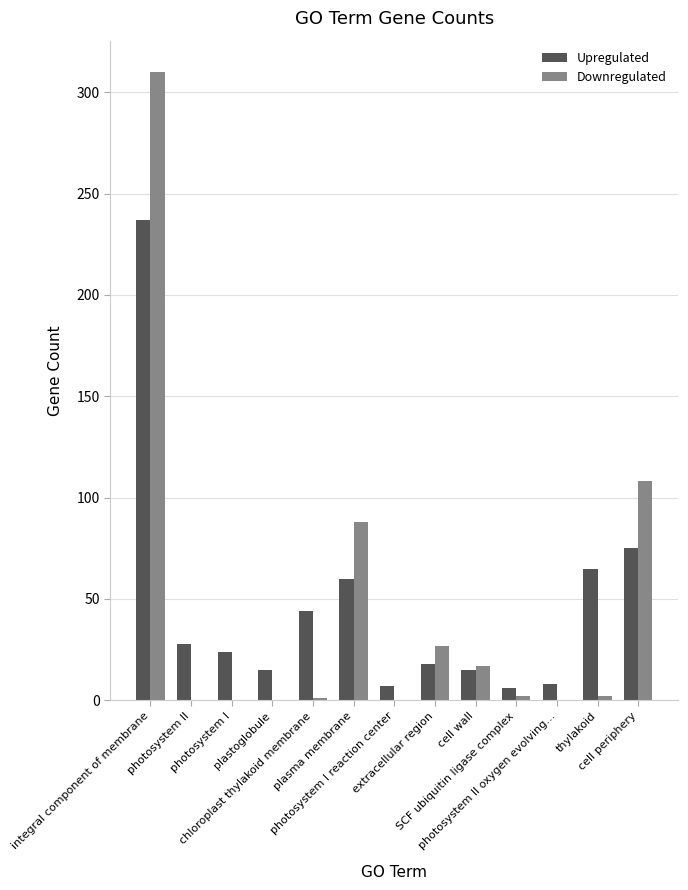

What is the sum of all Upregulated values?

602